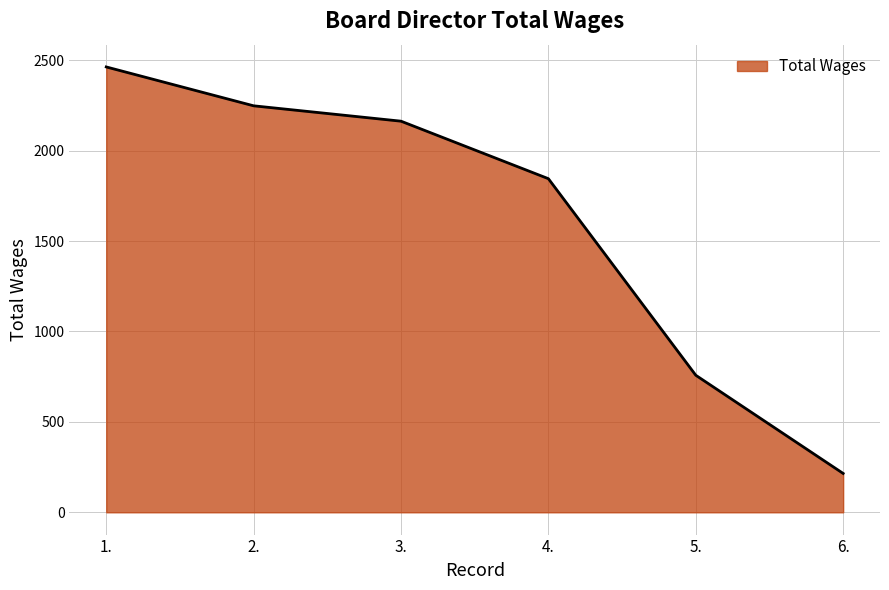

Reading right to left, what are all the values shown in this chart?

215	758	1845	2163	2248	2463